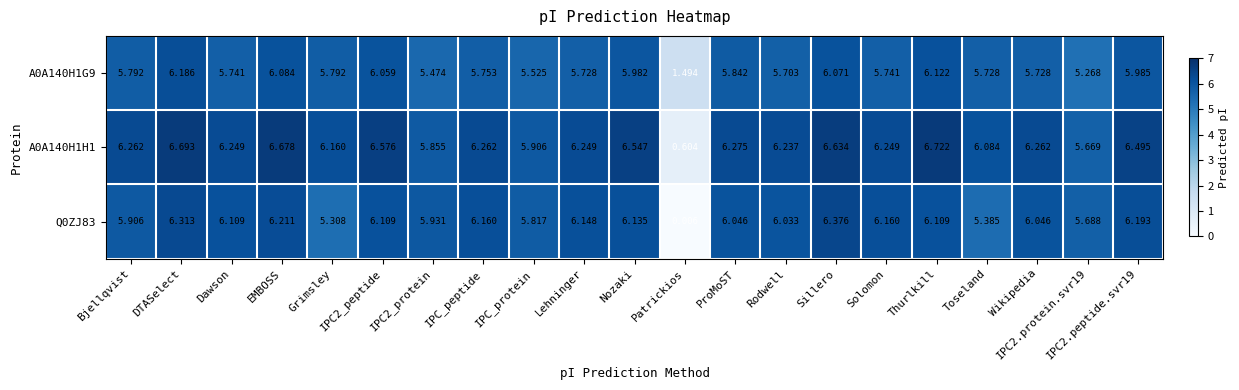

Which label corresponds to the smallest value in the chart?

Patrickios